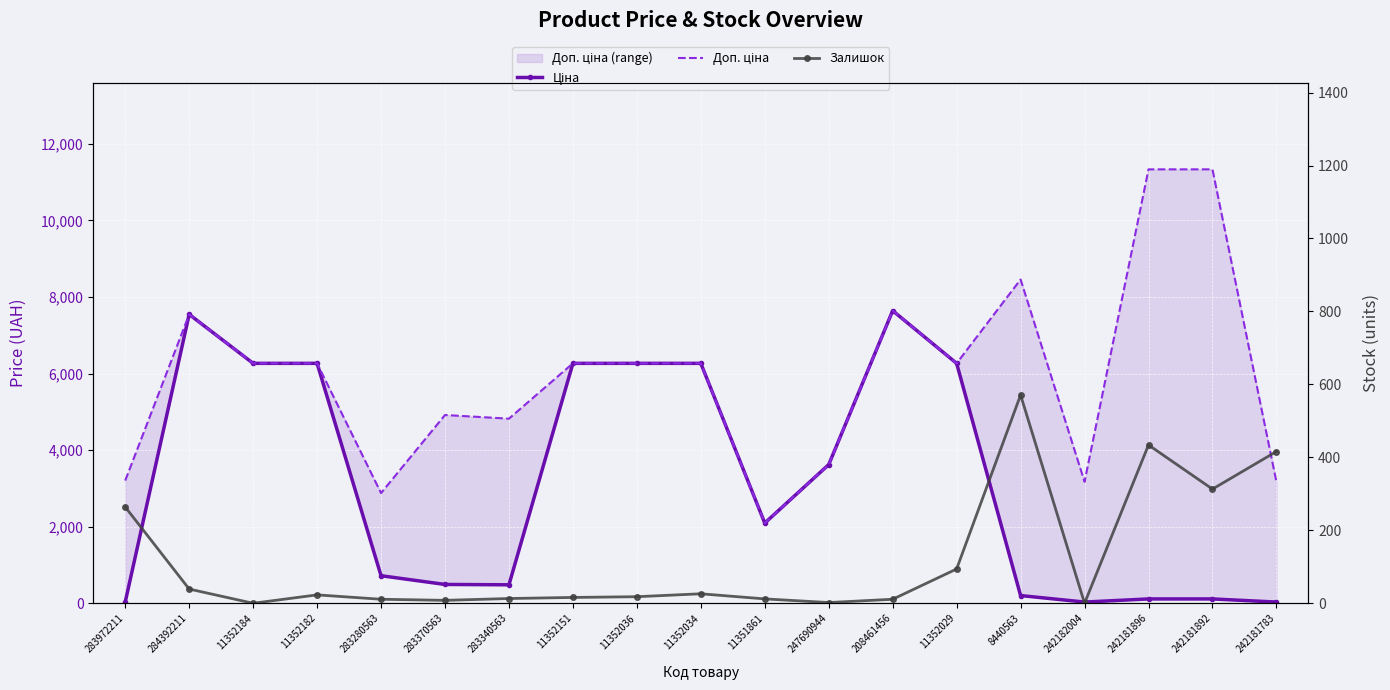

Rank the series by their maximum value, from lowest to highest.

Залишок, Ціна, Доп. ціна